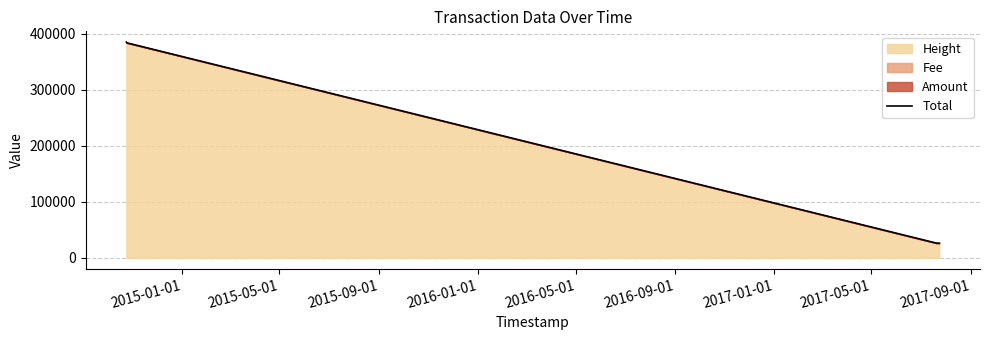

How many lines are shown in the chart?

1